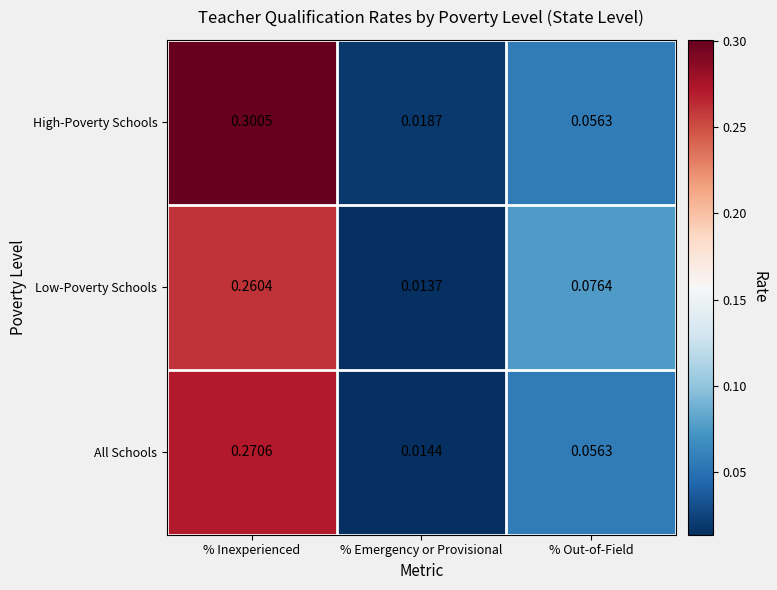

Which category has the lowest value across all series?

% Emergency or Provisional